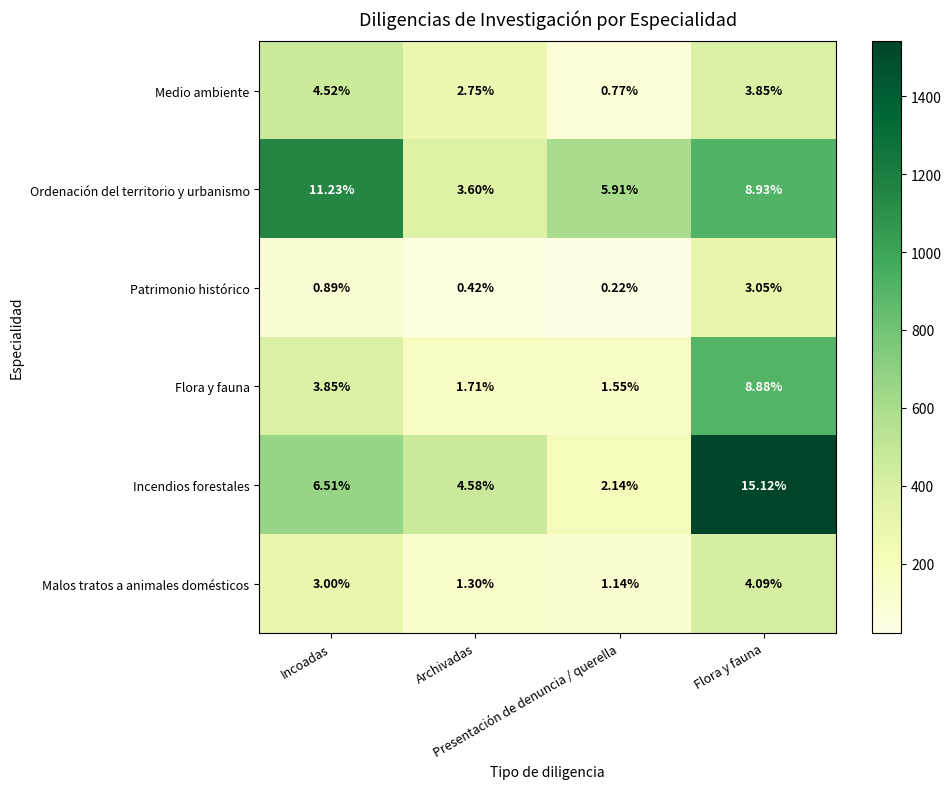

Which series has the largest total across all categories?

Ordenación del territorio y urbanismo